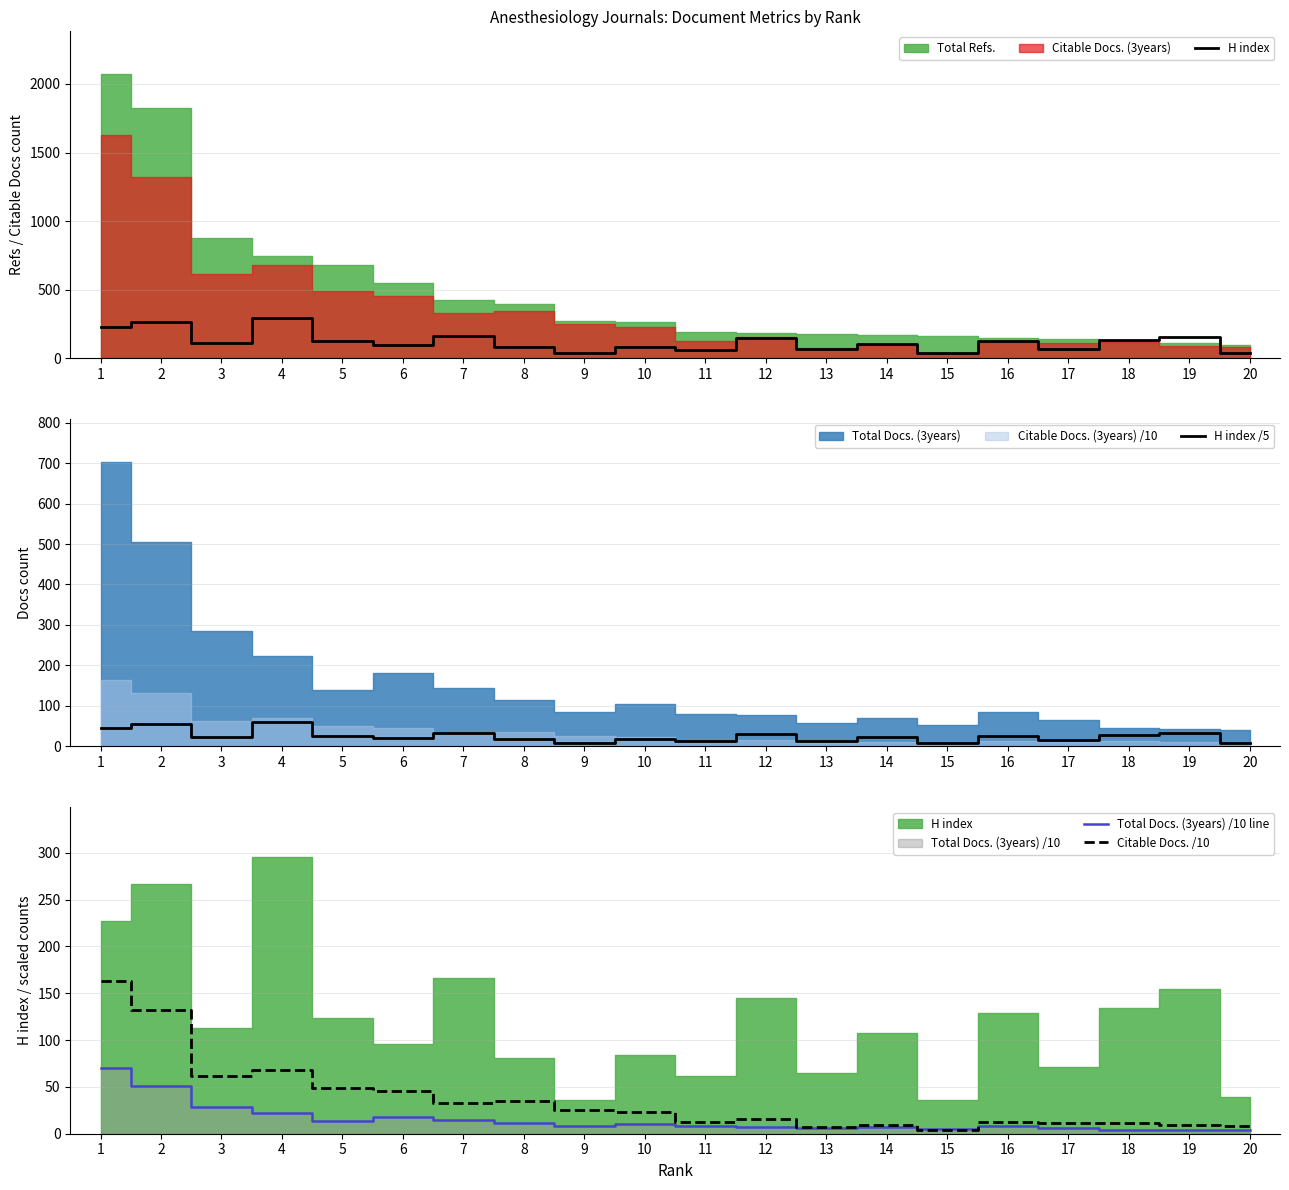

True or false: Total Docs. (3years) /10 line and H index cross at least once.

False